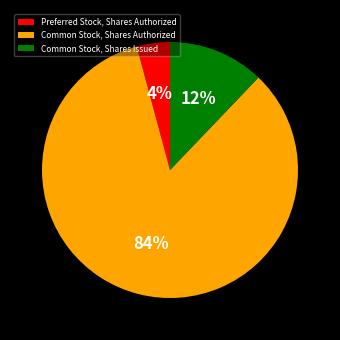

Which category has the biggest portion of the pie?

Common Stock, Shares Authorized